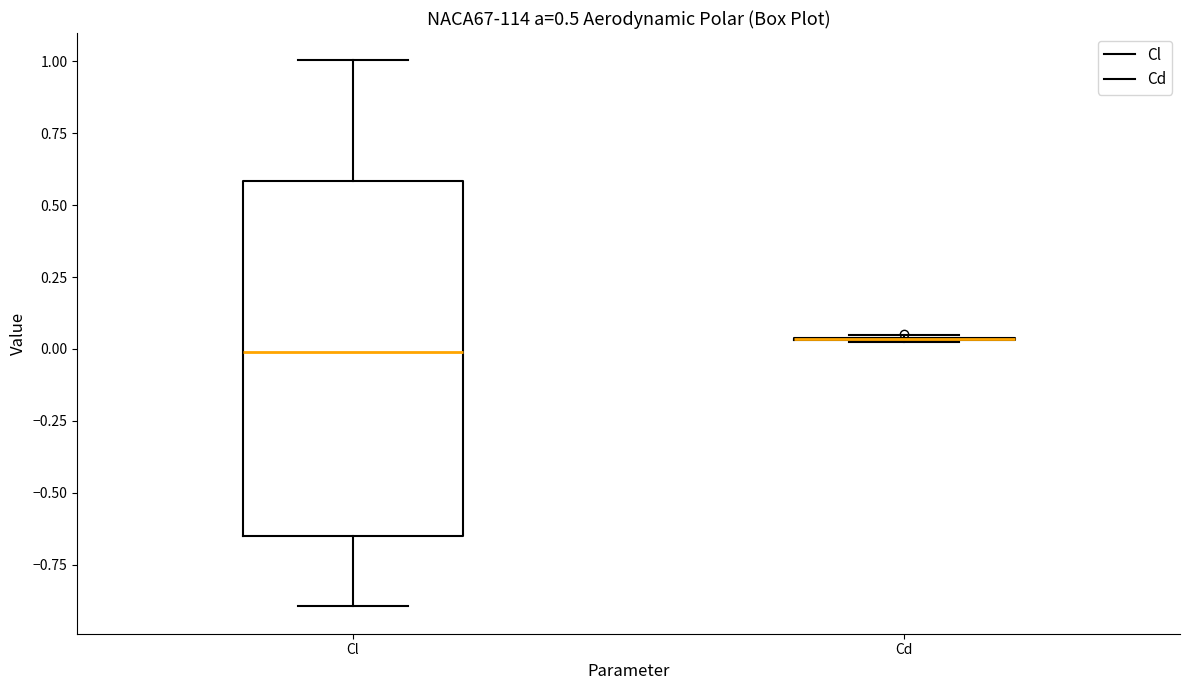

Which box is the tallest, from its lower edge to its upper edge?

Cl